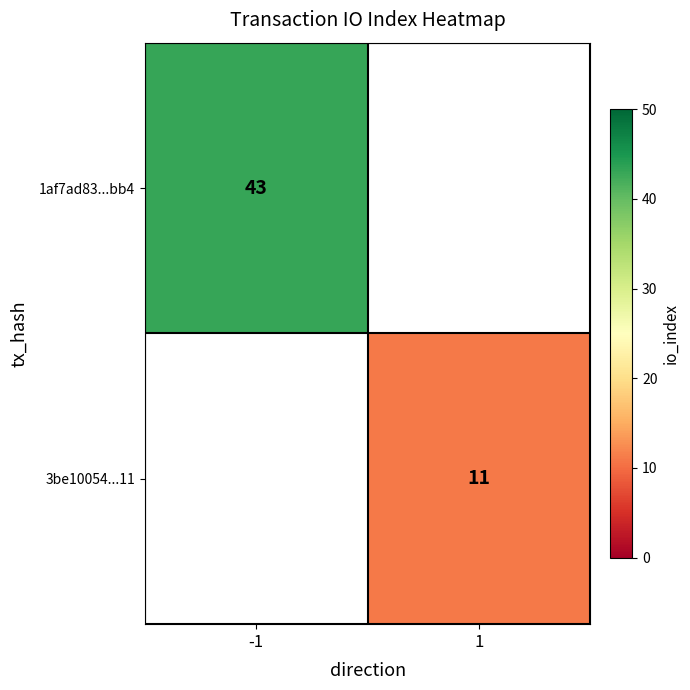

Count the number of data series in this chart.

2